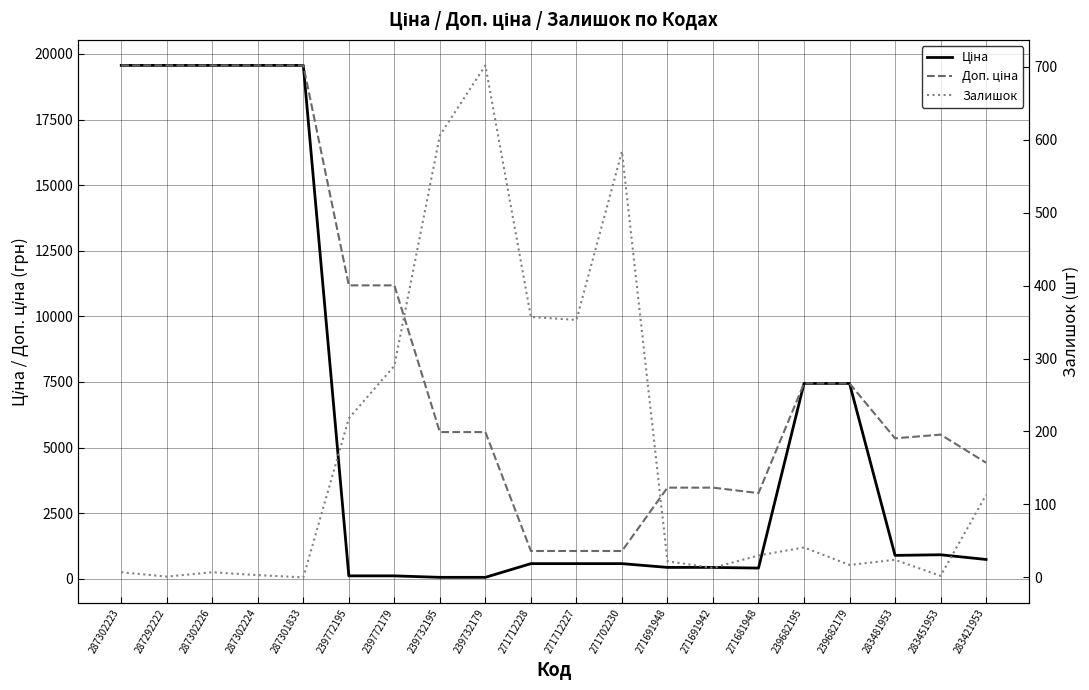

In Доп. ціна, how many points are lower than both neighbors (excluding endpoints)?

2